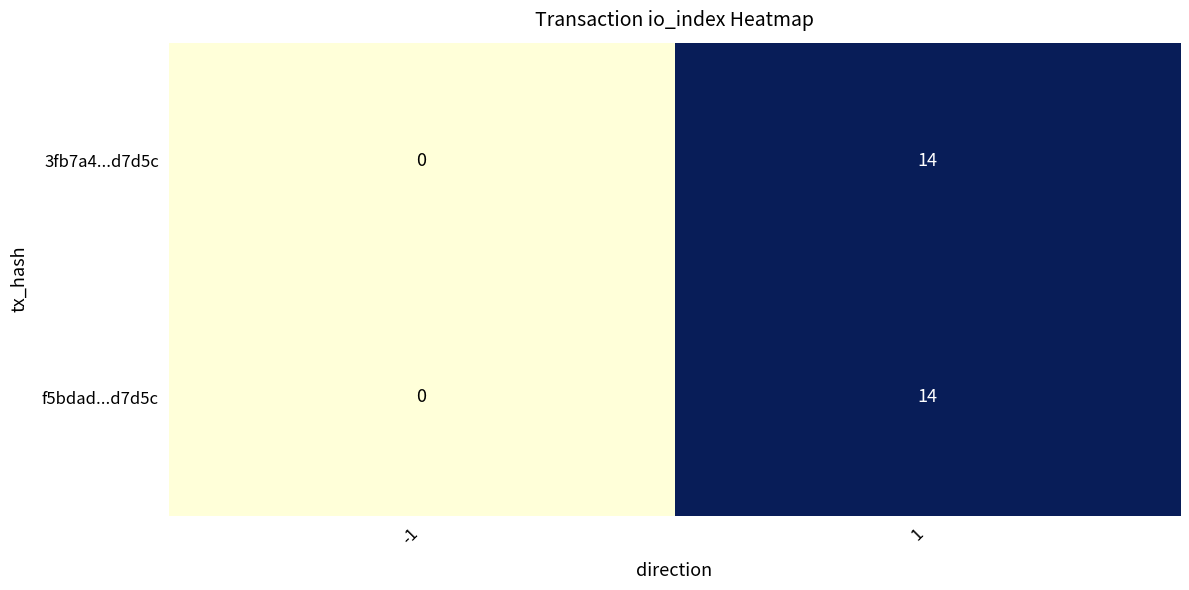

What is the maximum value for 3fb7a4...d7d5c?

14